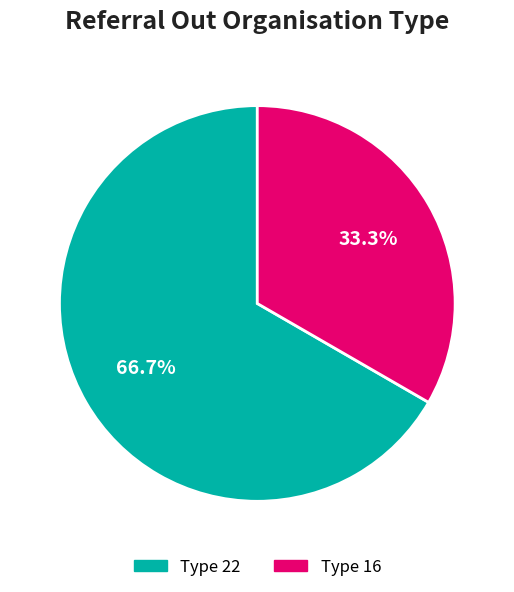

Is there any slice that represents more than half of the pie?

Yes